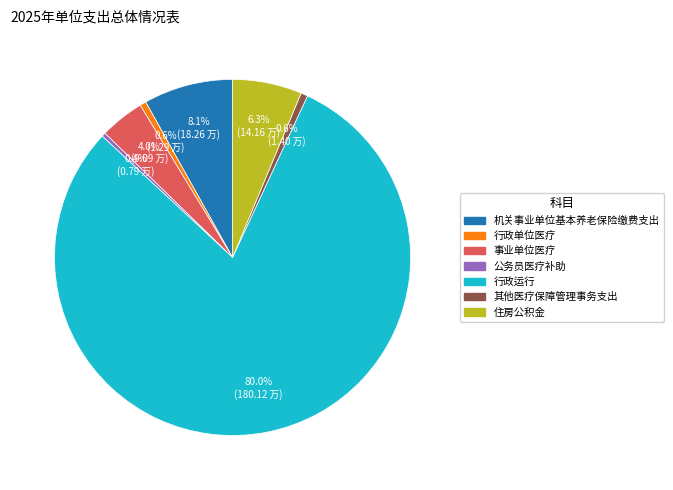

To the nearest percent, what portion does 行政单位医疗 represent?

1%